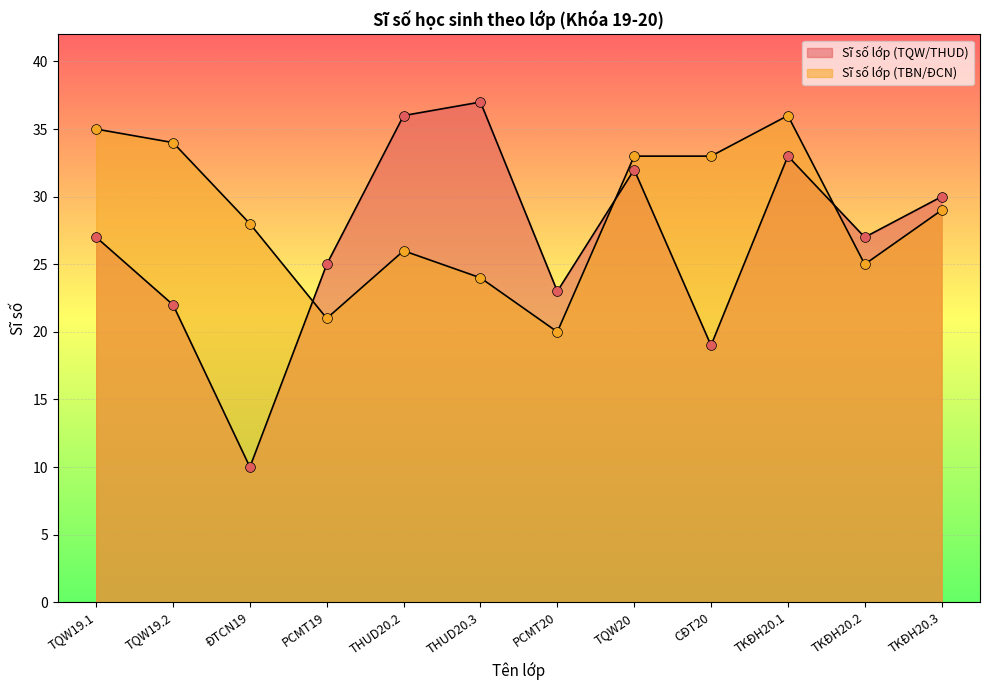

At which category is the sum across all series the highest?

TKĐH20.1